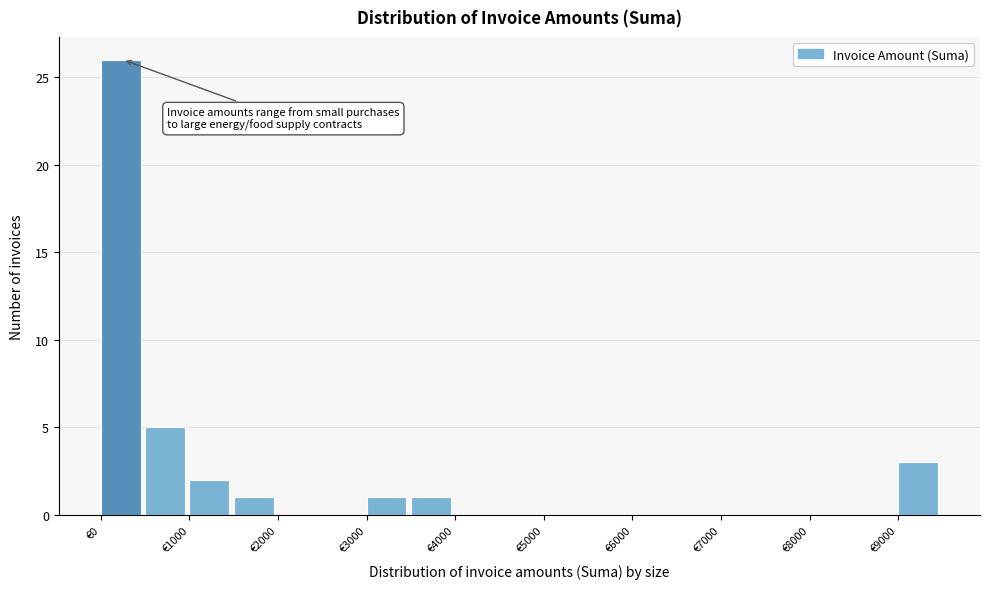

Over which range of the x-axis is the bar tallest?

0 to 500